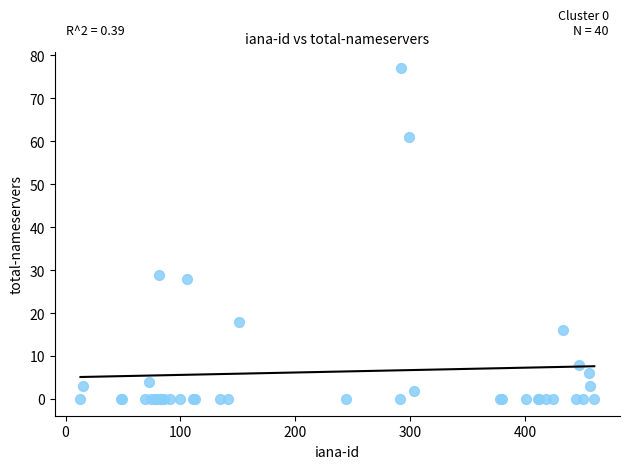

What Y value in the scatter plot is closest to 38?

29